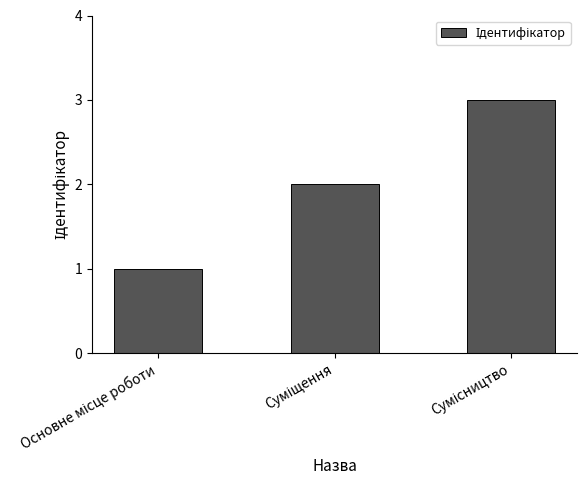

What is the value of the 2nd bar from the left?

2